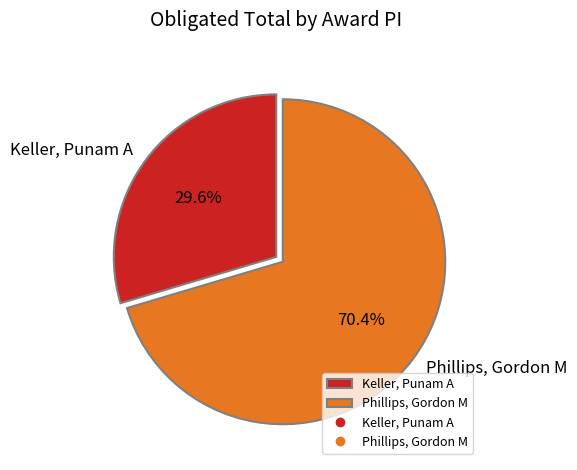

Which slice represents more than half of the pie?

Phillips, Gordon M